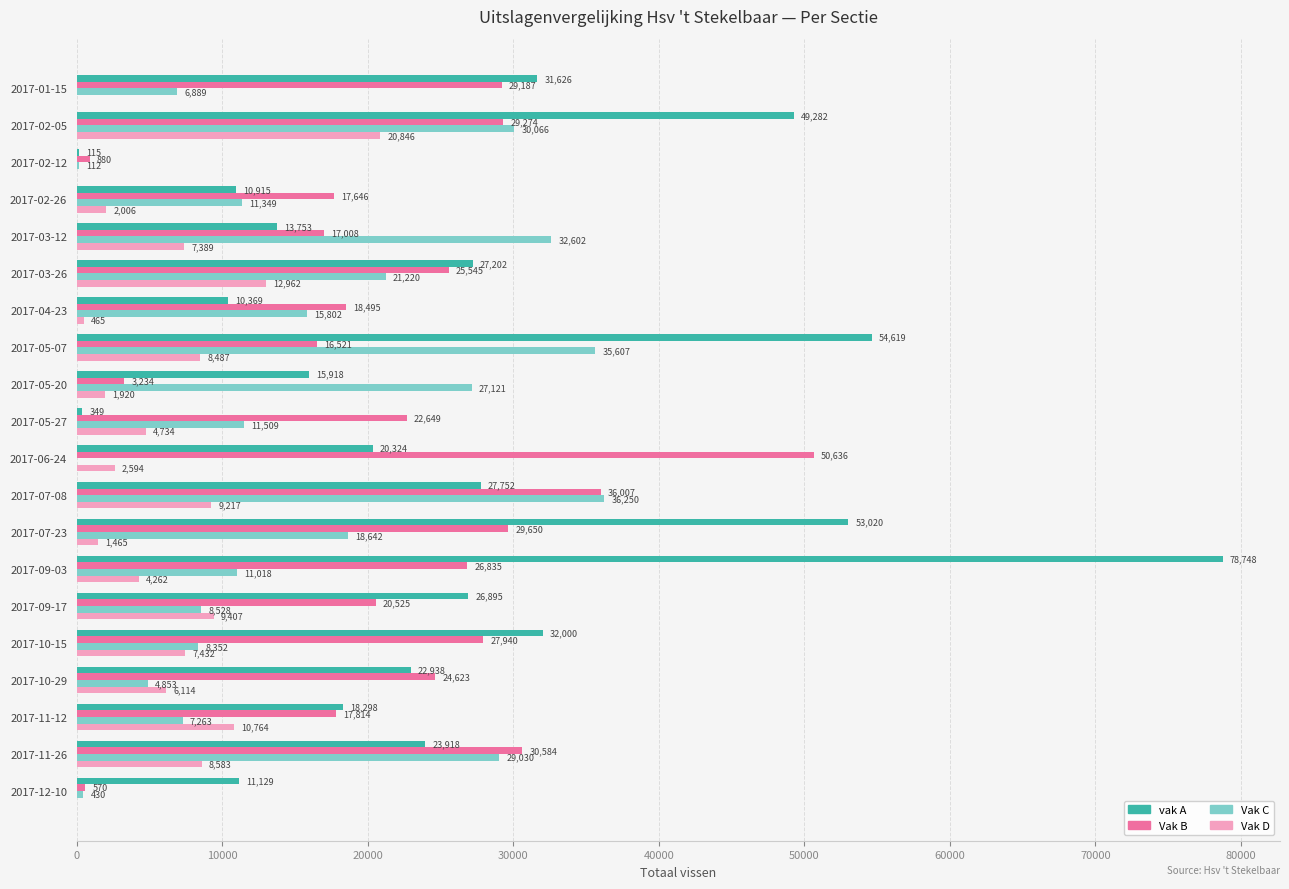

What are all the series names shown in the legend?

vak A, Vak B, Vak C, Vak D